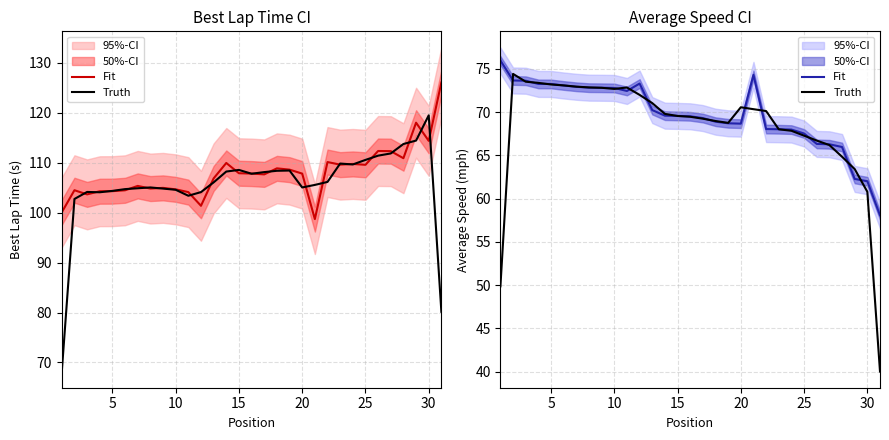

What is the value of the Truth point at the 7th from the left?

72.9